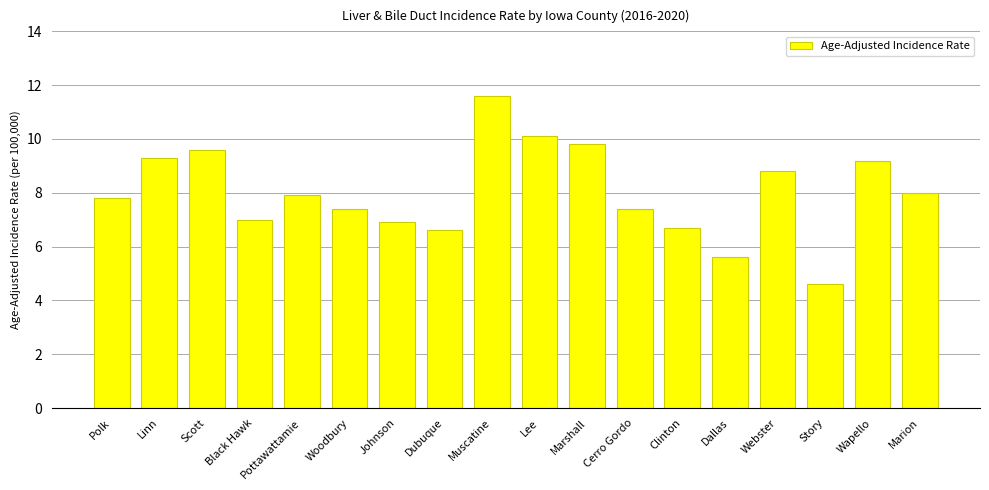

The value at Cerro Gordo is 11.4. True or false?

False